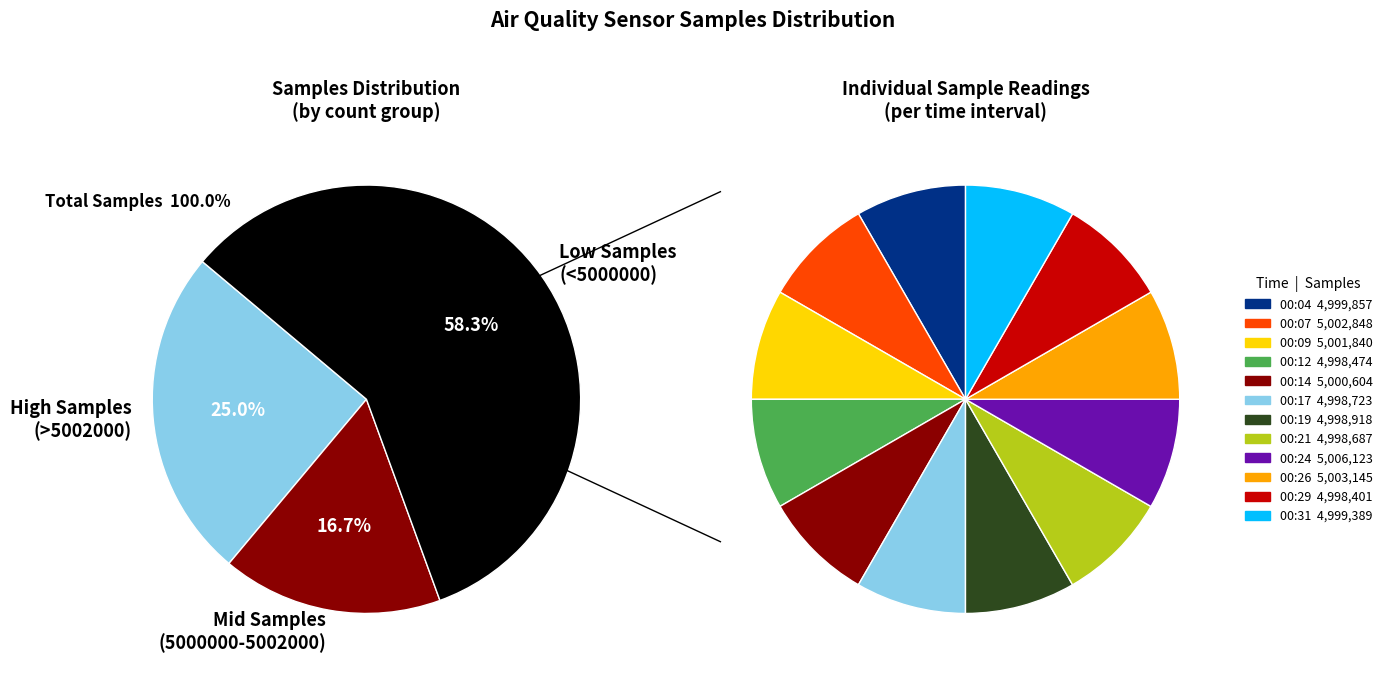

What percentage do 00:24 and 00:31 together represent?

16.7%